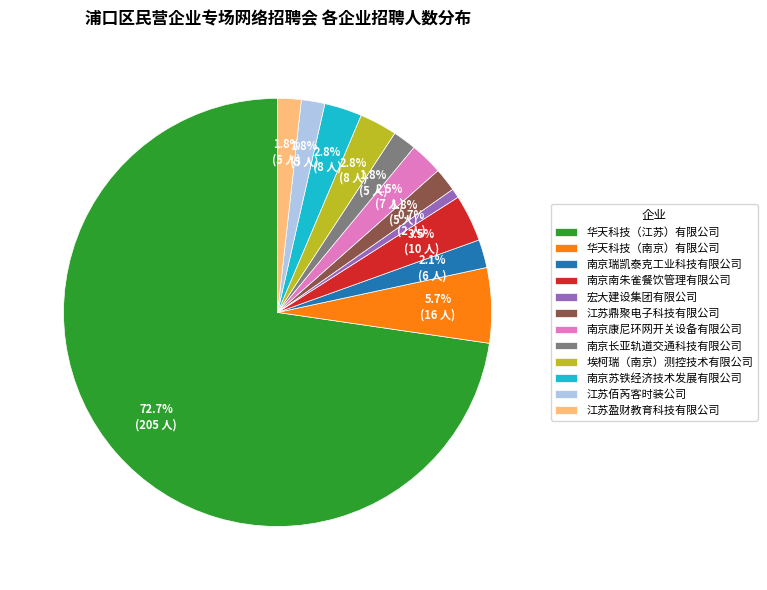

True or false: 华天科技（江苏）有限公司 accounts for 59% of the total.

False